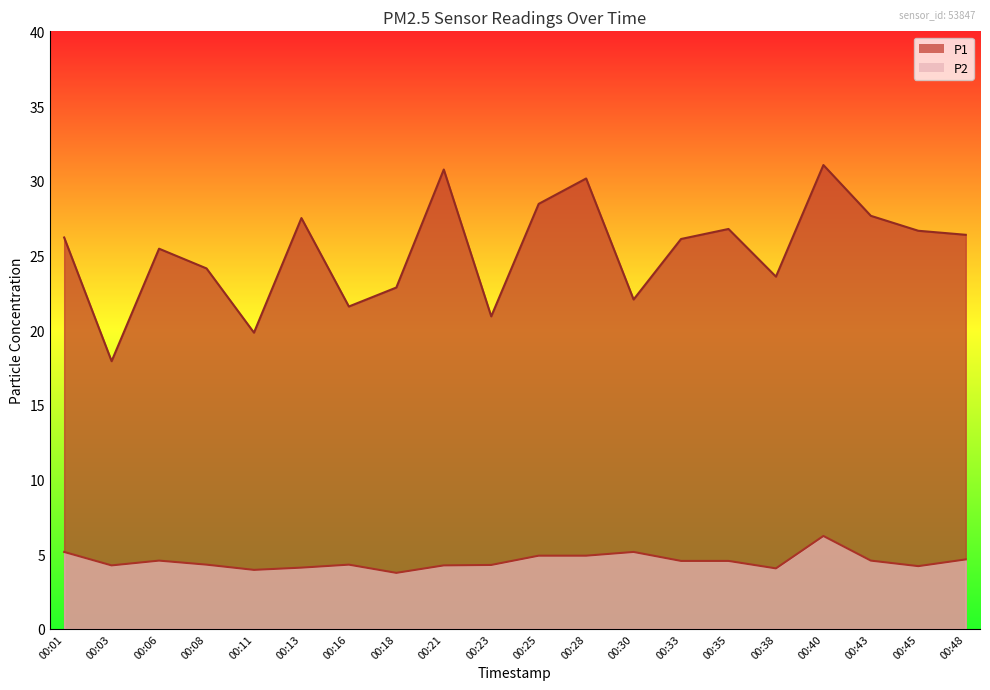

What is the spread (max minus min) of values at 00:33?

21.6